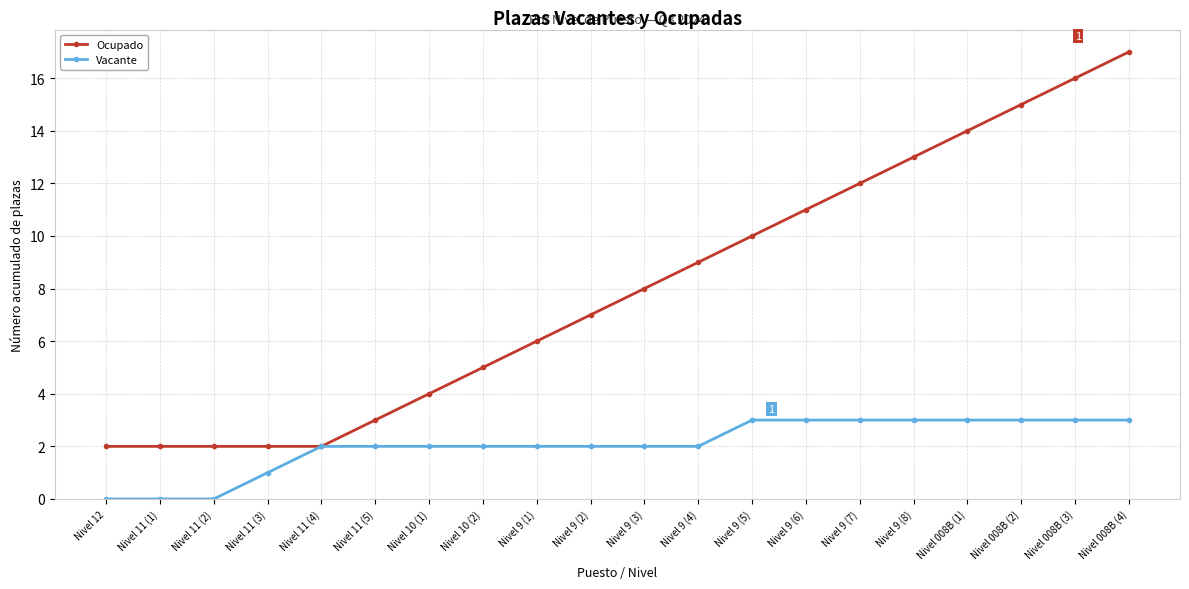

Rank the series at Nivel 9 (7) from lowest to highest value.

Vacante, Ocupado